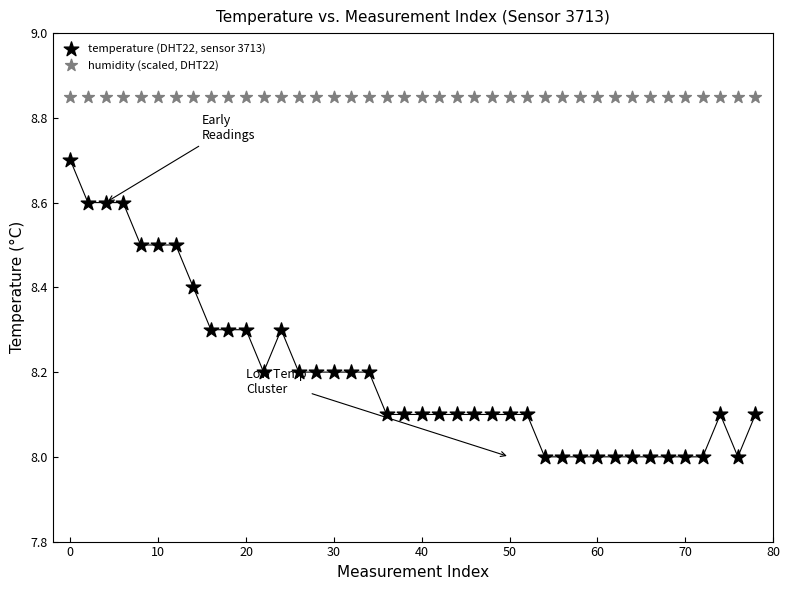

Which series contains the highest Y value?

humidity (scaled, DHT22)